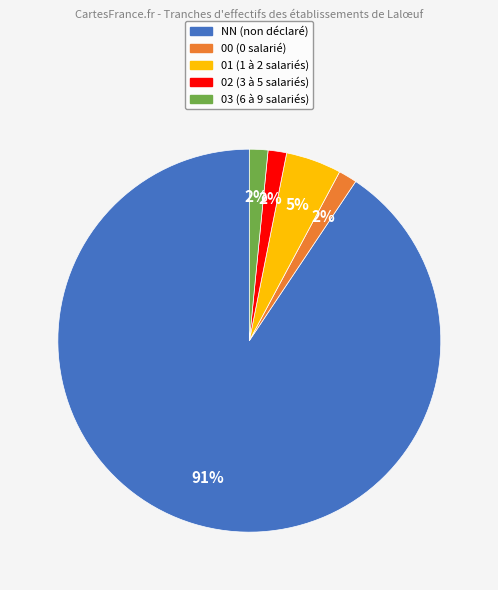

Count the number of slices in the pie.

5